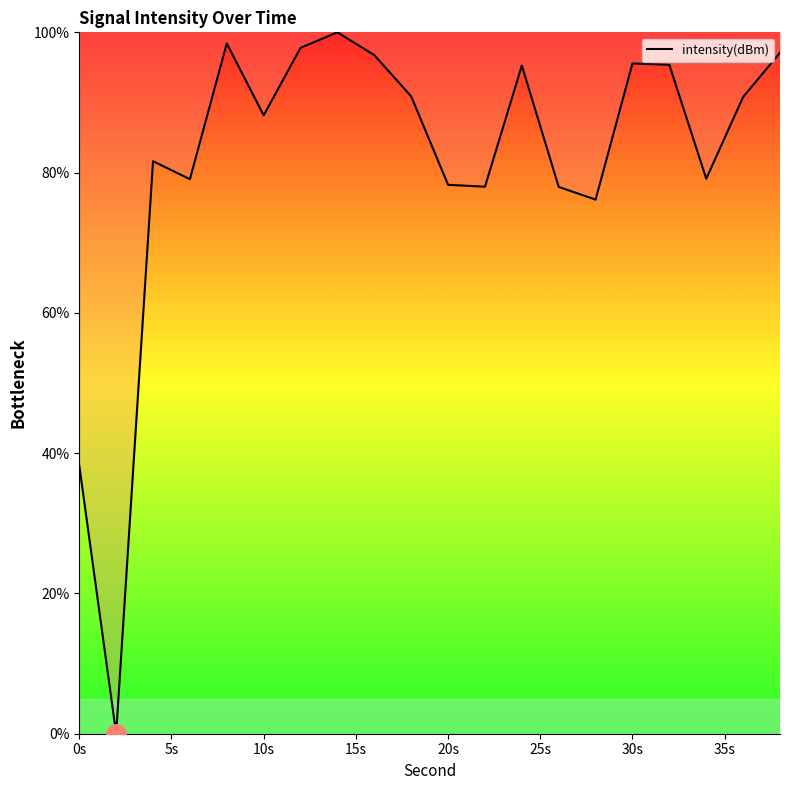

What is the difference between the maximum and minimum values?

100.0